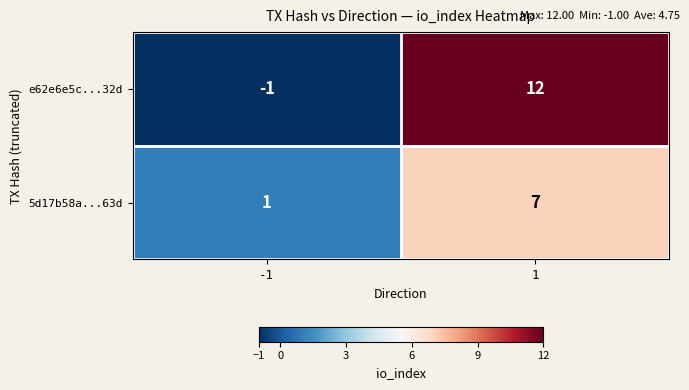

The 5d17b58a...63d series shows 10 at 1. True or false?

False